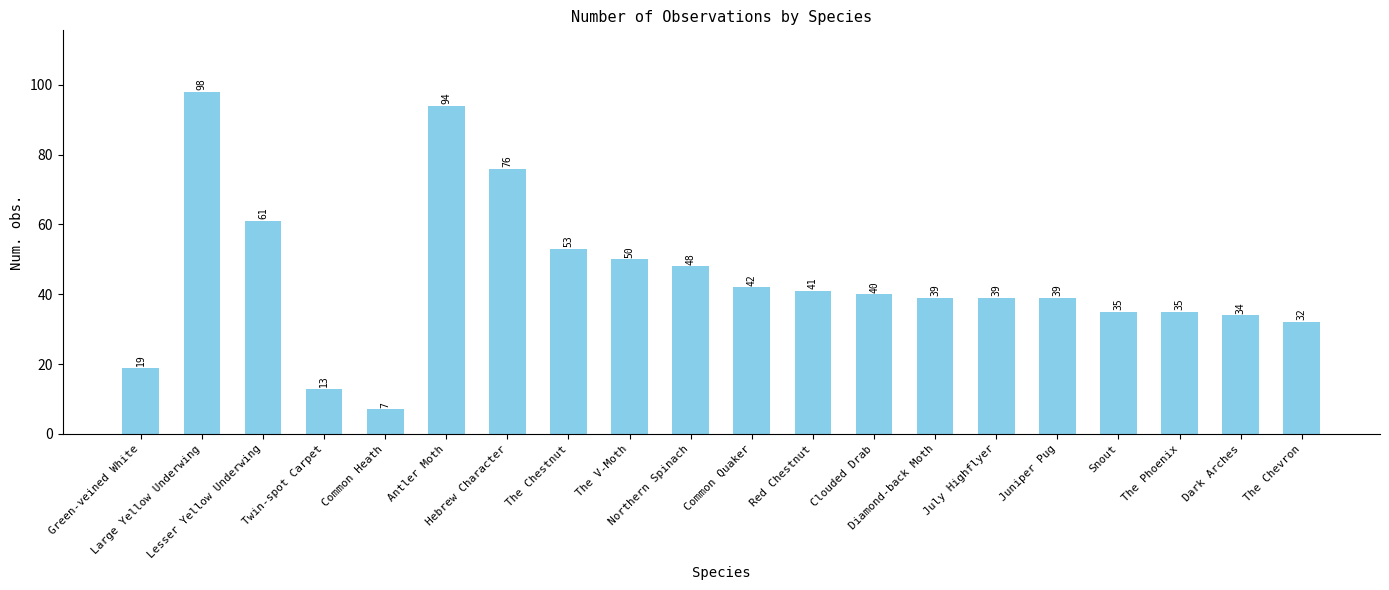

What is the difference between the maximum and minimum values?

91